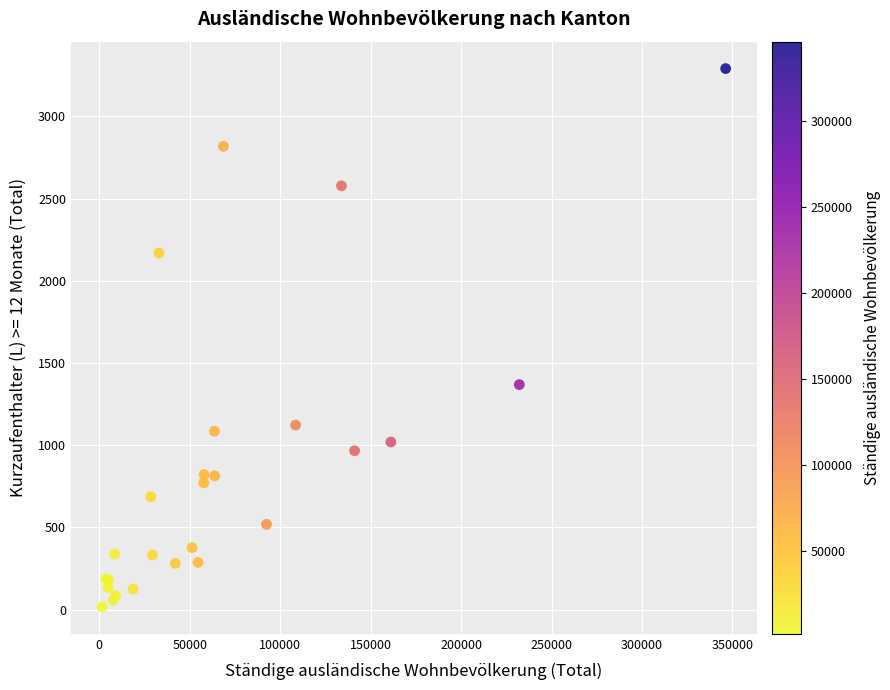

What Y value in the scatter plot is closest to 1654?

1369